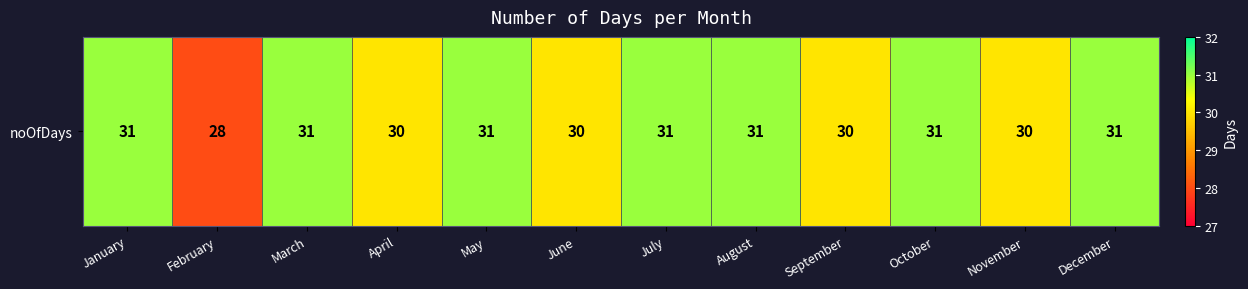

Read the value at May.

31